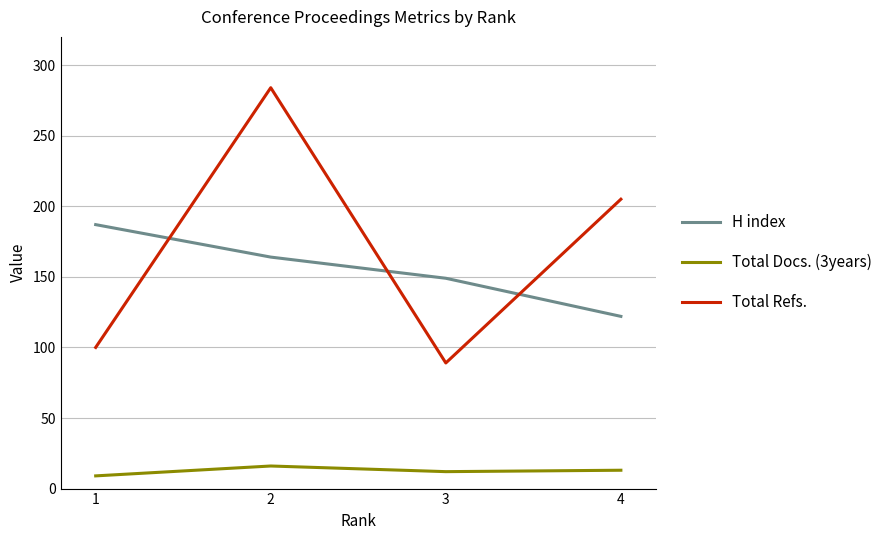

What is the spread (max minus min) of values at 4?

192